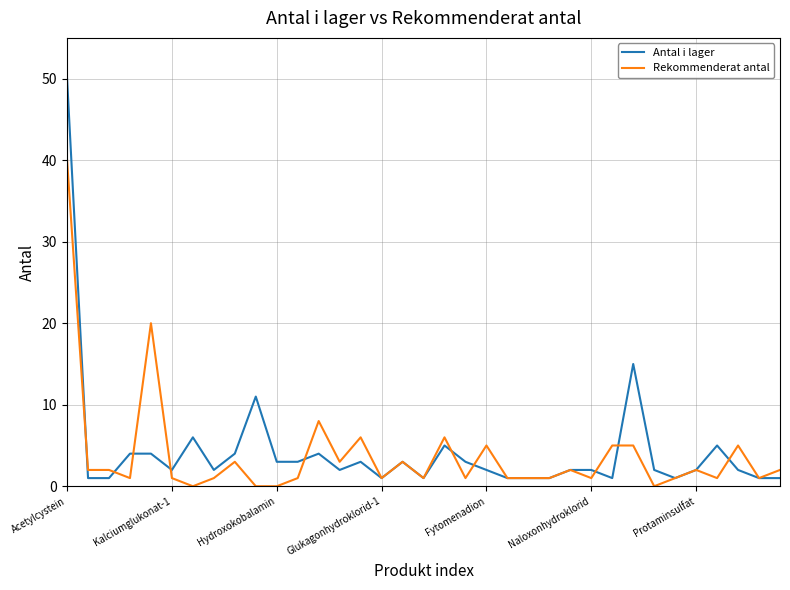

What is the maximum value shown in the chart?

50